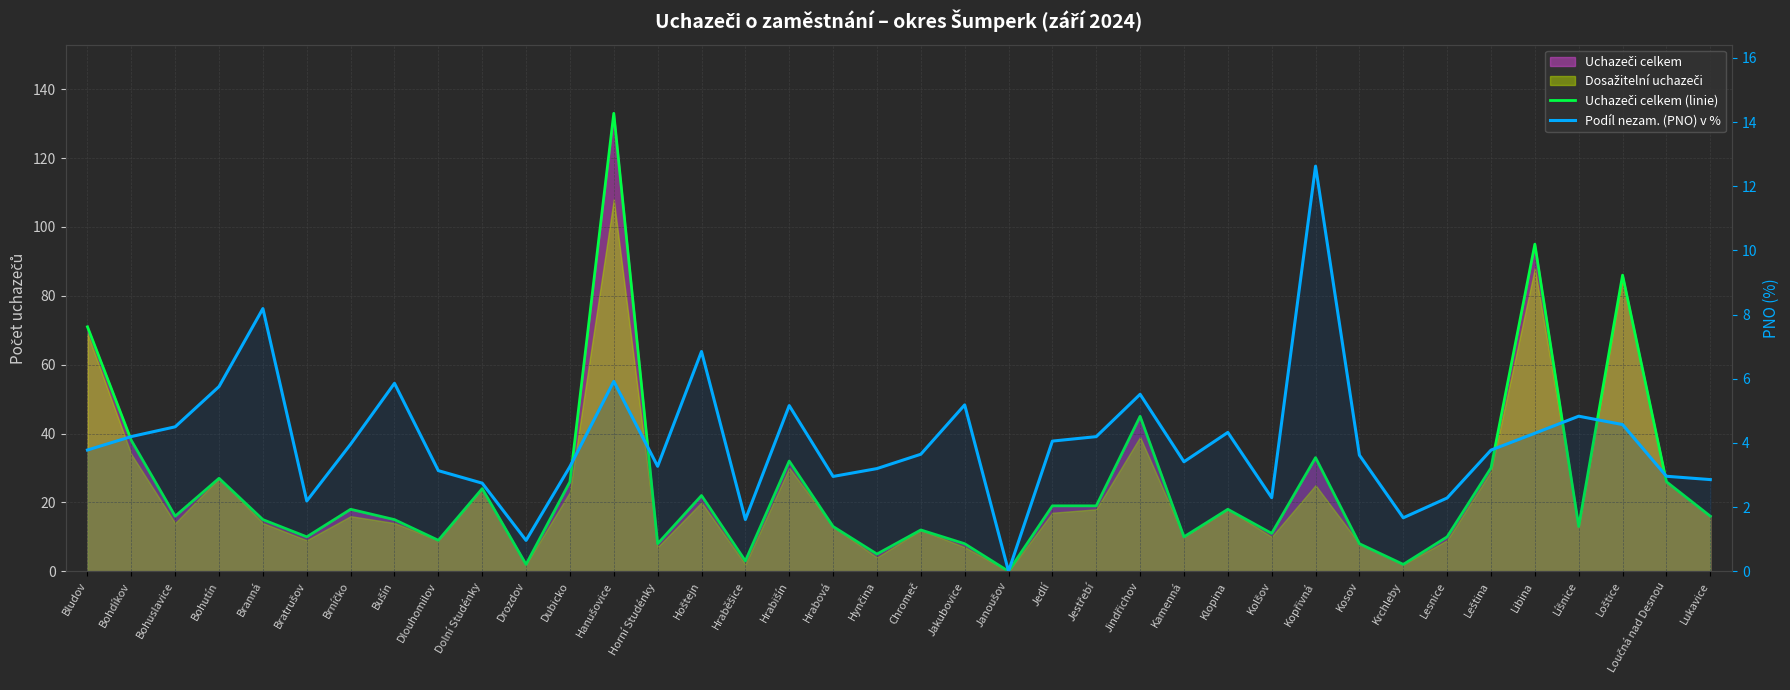

Which series has the widest spread of values?

Uchazeči celkem (linie)